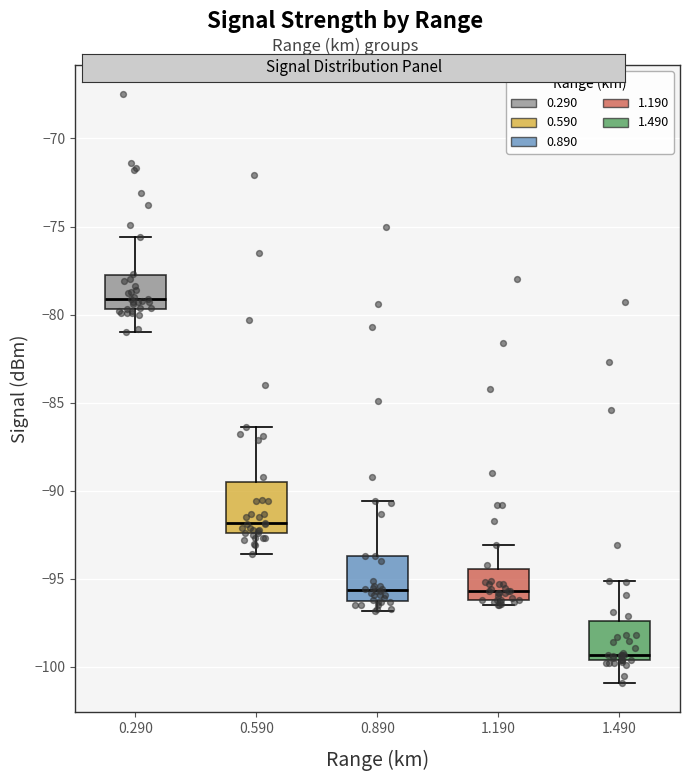

Reading left to right, read every box against the y-axis: the position of its median line, the range the box covers, and the ends of its whiskers. The values are not printed on the chart, so give them approximately, as read against the axis.

0.290: median -79.0, box -79.5 to -78.0, whiskers -81.0 to -75.5
0.590: median -92.0, box -92.5 to -89.5, whiskers -93.5 to -86.5
0.890: median -95.5, box -96.5 to -93.5, whiskers -97.0 to -90.5
1.190: median -95.5, box -96.0 to -94.5, whiskers -96.5 to -93.0
1.490: median -99.5 (just above the box's lower edge), box -99.5 to -97.5, whiskers -101.0 to -95.0